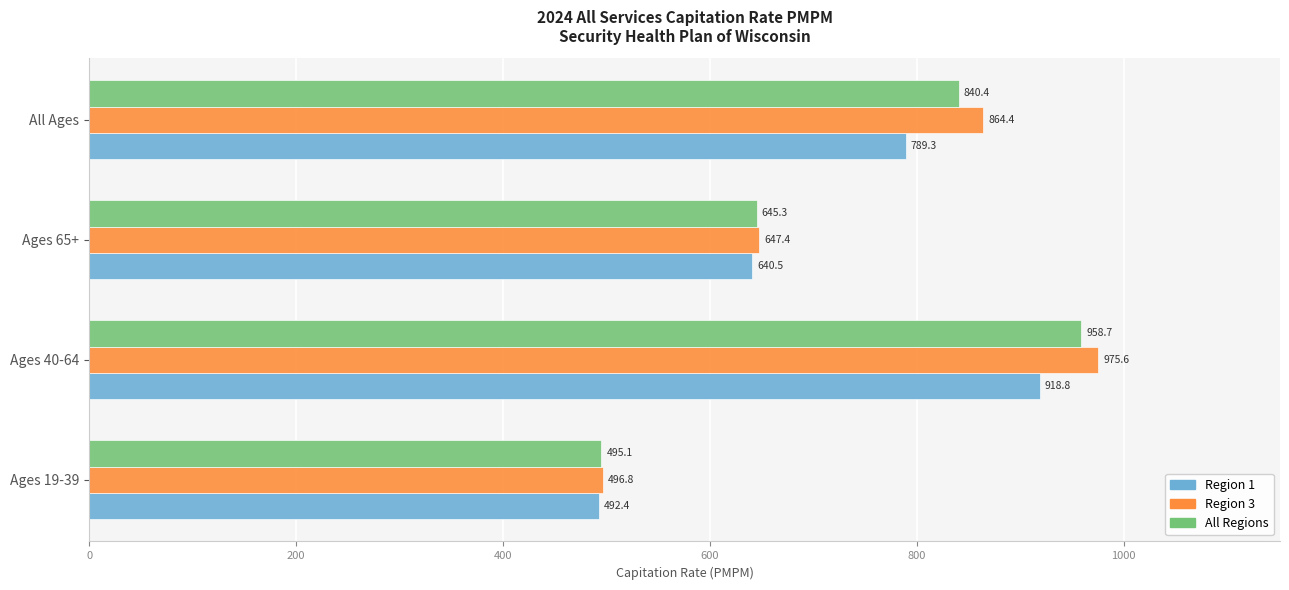

How many data points in Region 1 are less than 789?

2